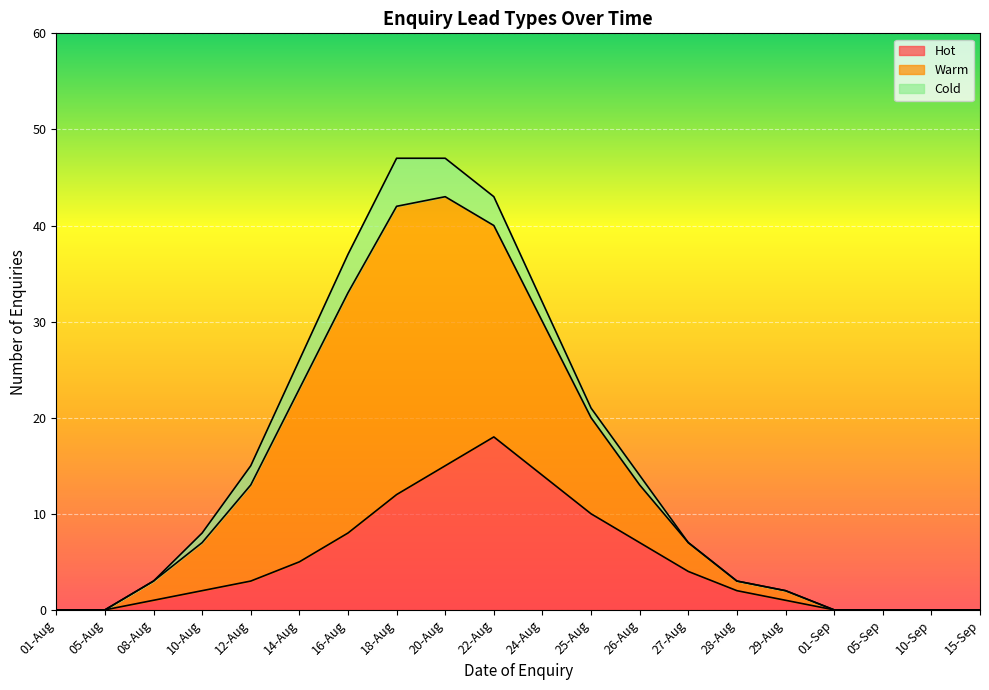

What is the difference between the highest and lowest values at 12-Aug?

12